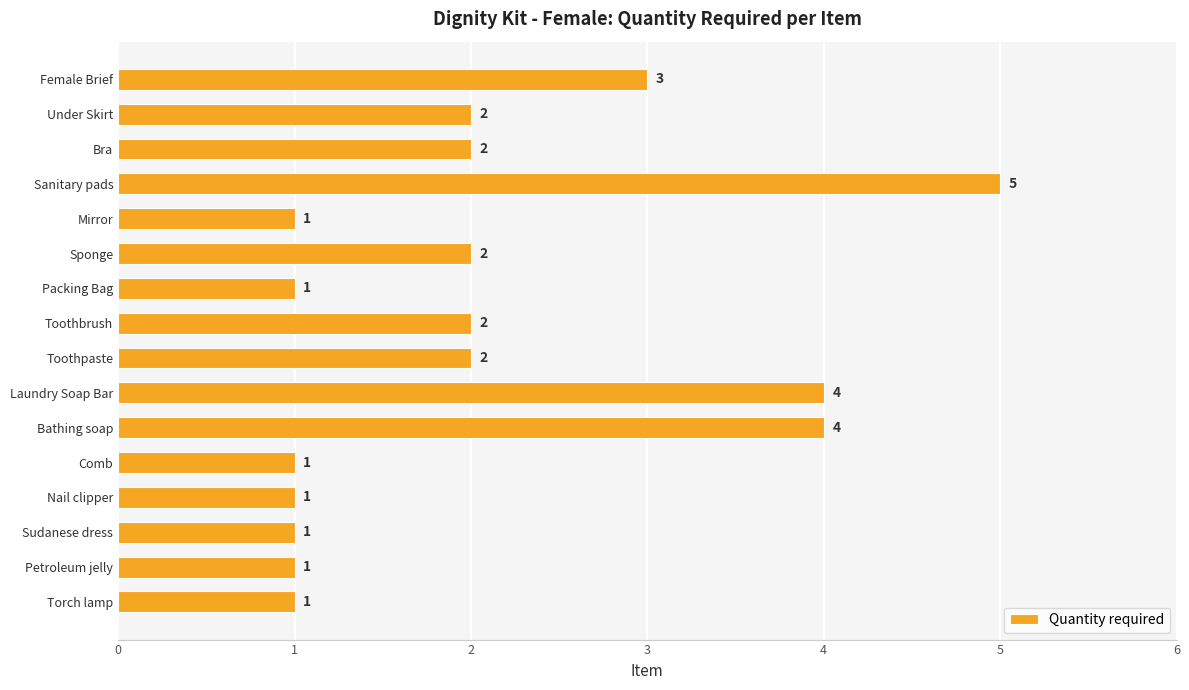

Reading top to bottom, list all the values displayed in this chart.

3	2	2	5	1	2	1	2	2	4	4	1	1	1	1	1